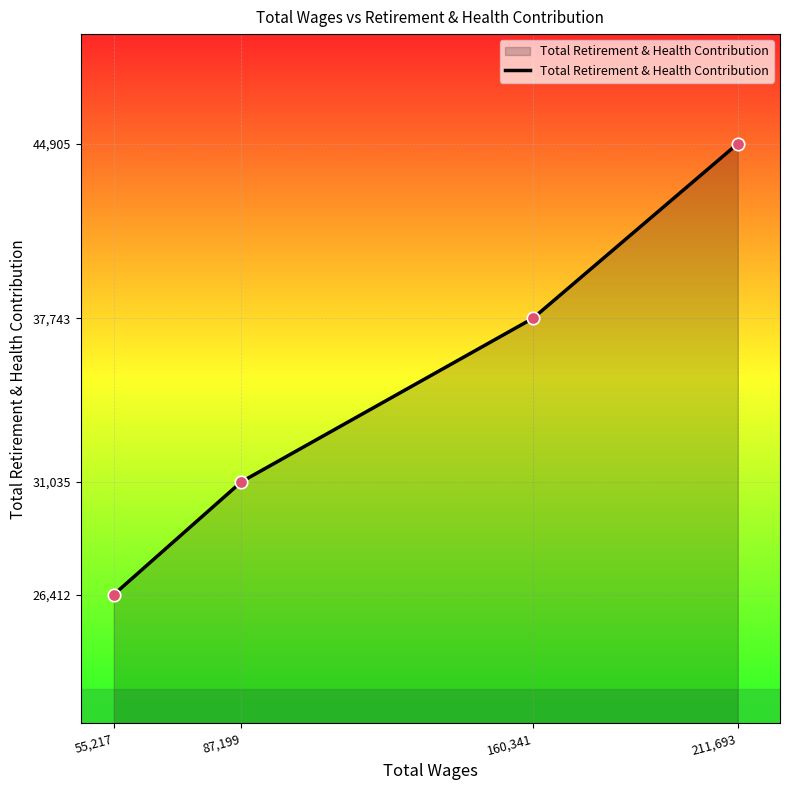

What is the change in value from 55,217 to 87,199?

+4623